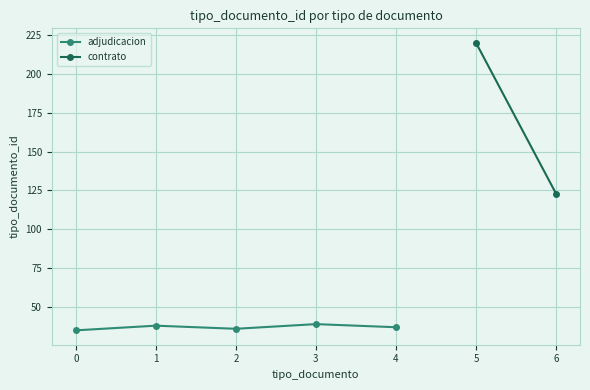

True or false: adjudicacion has more than 0 points higher than both neighbors.

True